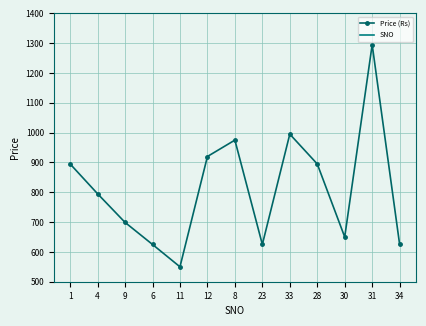

What is the highest value of the SNO series?

34